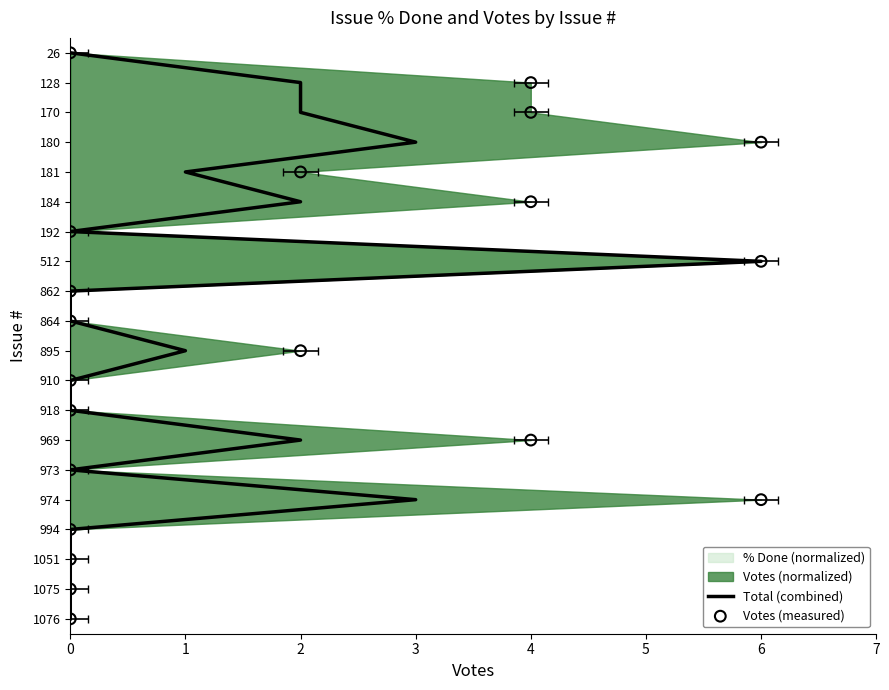

Which series has the largest Y range (max minus min)?

Total (combined)